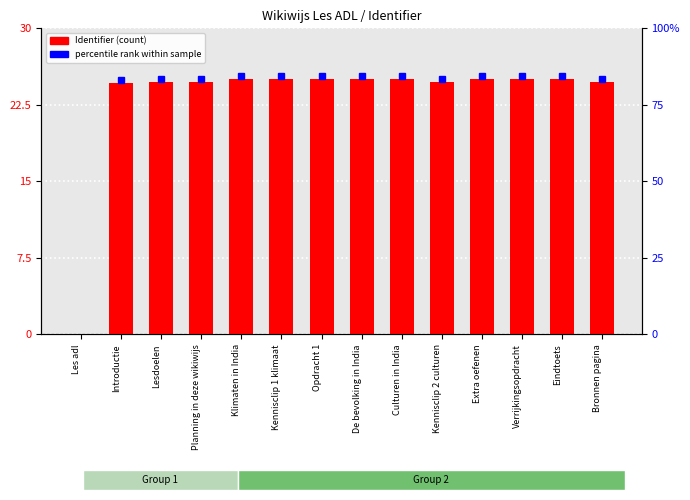

How many positive values are there?

13